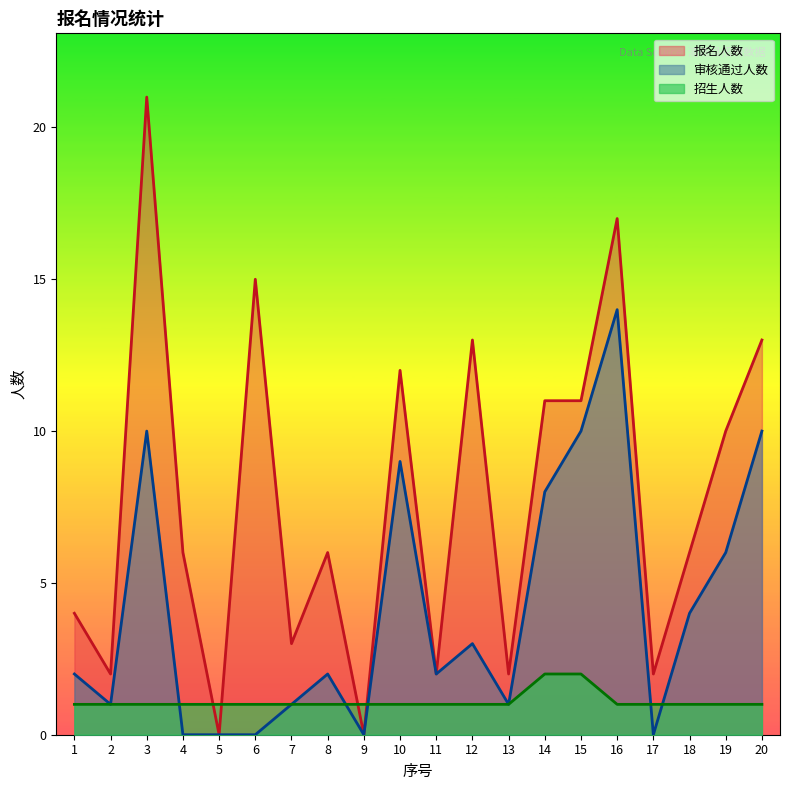

Reading right to left, transcribe all the data shown in this chart.

报名人数: 13	10	6	2	17	11	11	2	13	2	12	0	6	3	15	0	6	21	2	4
审核通过人数: 10	6	4	0	14	10	8	1	3	2	9	0	2	1	0	0	0	10	1	2
招生人数: 1	1	1	1	1	2	2	1	1	1	1	1	1	1	1	1	1	1	1	1